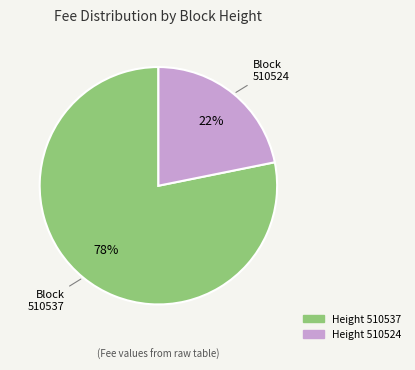

Count the number of slices in the pie.

2